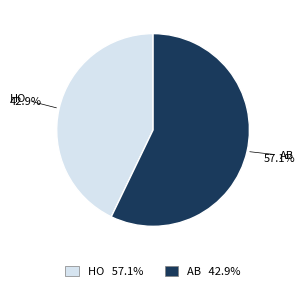

What percentage is NOT represented by AB?

42.9%